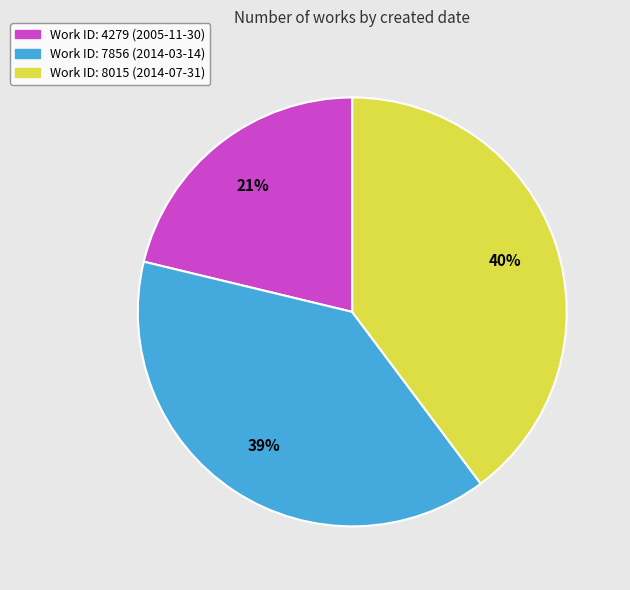

Does any single category account for the majority?

No